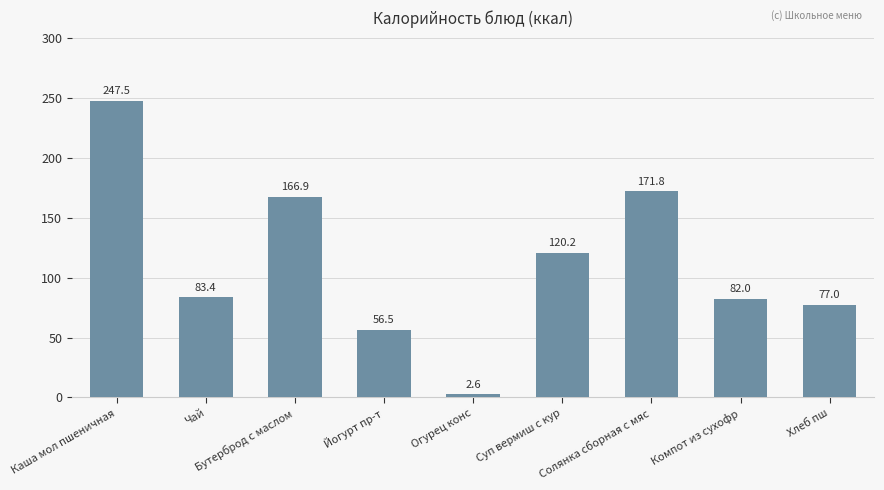

What is the label of the 3rd bar from the left?

Бутерброд с маслом